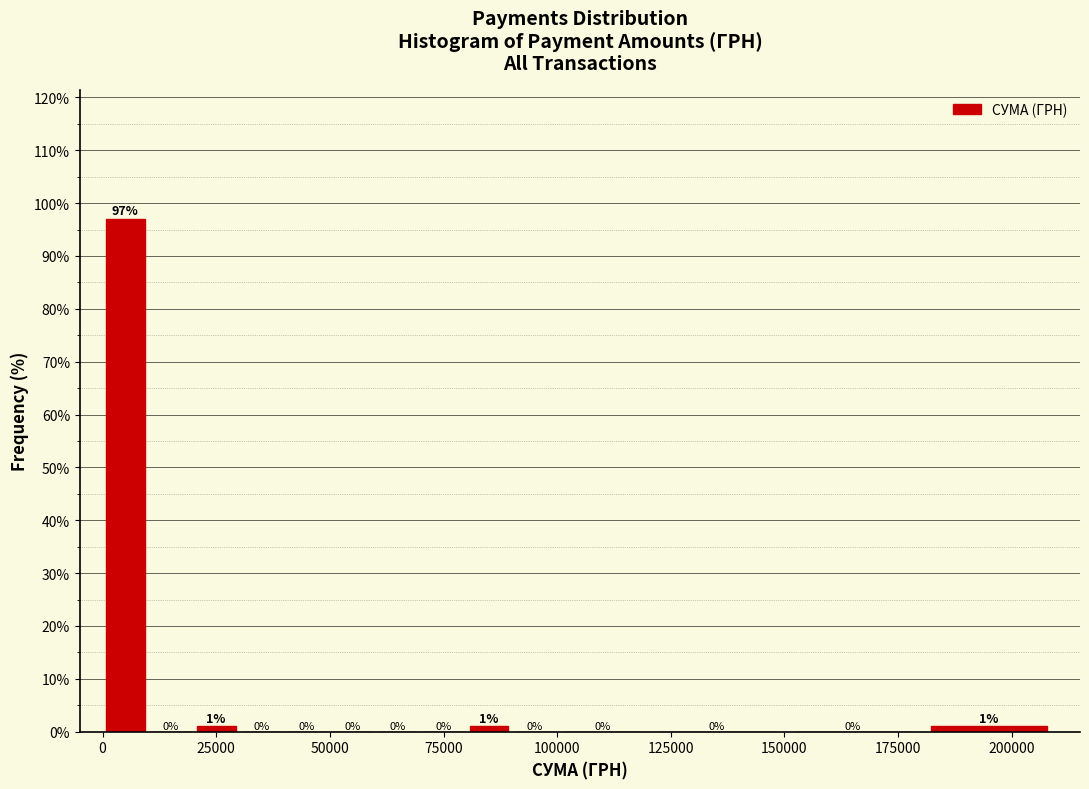

Around what value on the x-axis is the tallest bar? Give the approximate position of its centre, as read against the axis.

5000